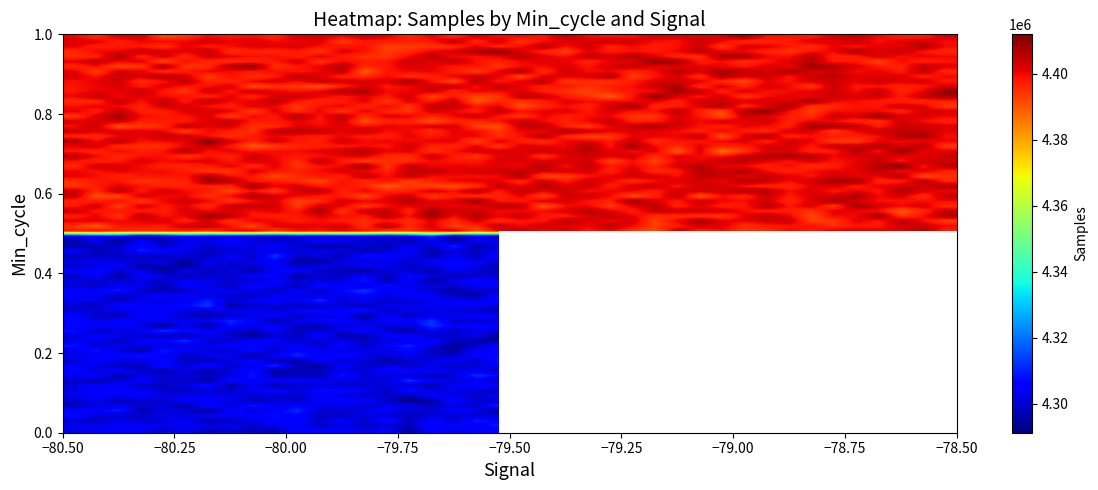

How many data points does each series have?

40